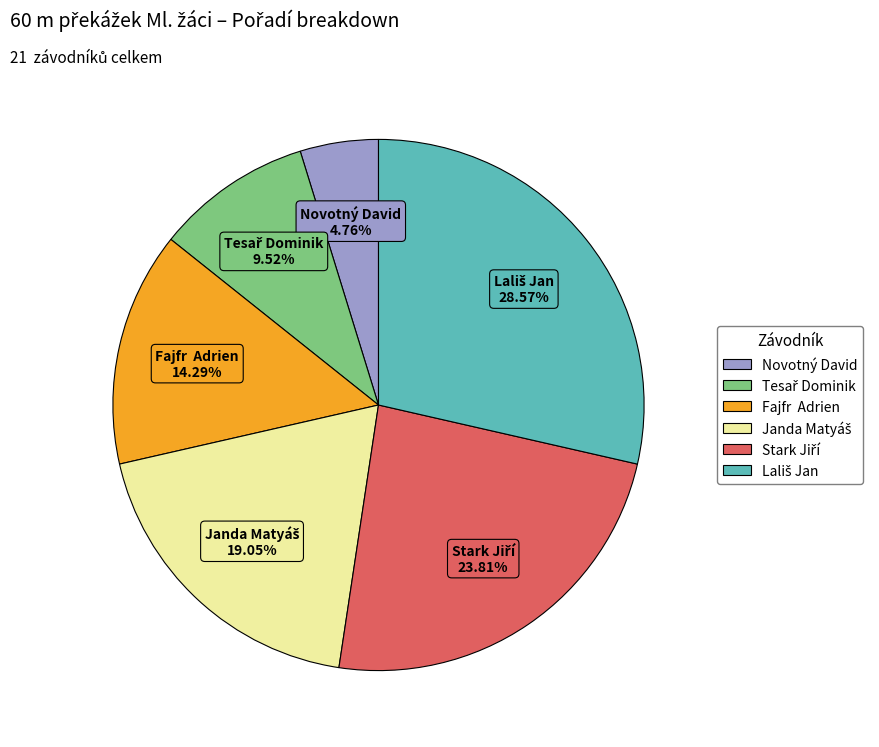

Count the number of slices in the pie.

6